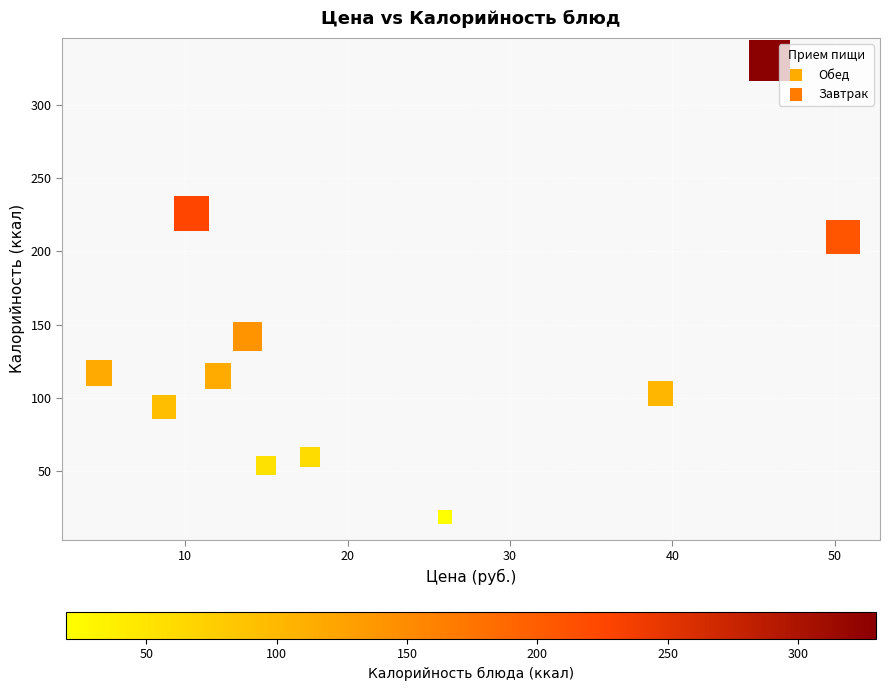

What Y value in the scatter plot is closest to 174?

142